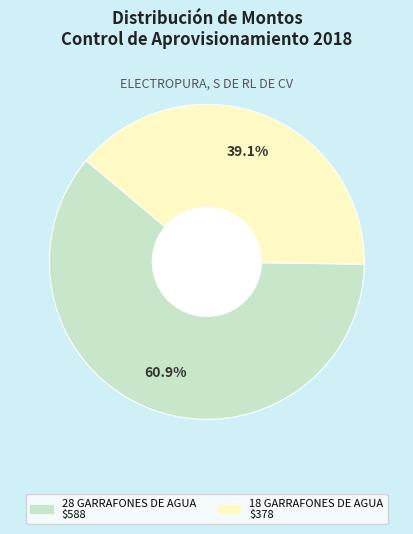

Do 18 GARRAFONES DE AGUA and 28 GARRAFONES DE AGUA together represent more than half of the pie?

Yes